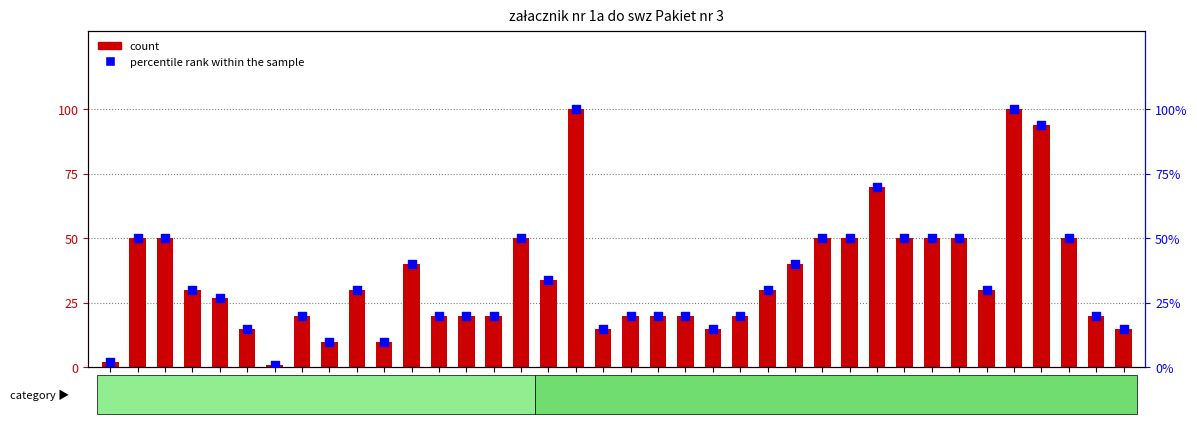

Which series has the largest total across all categories?

count